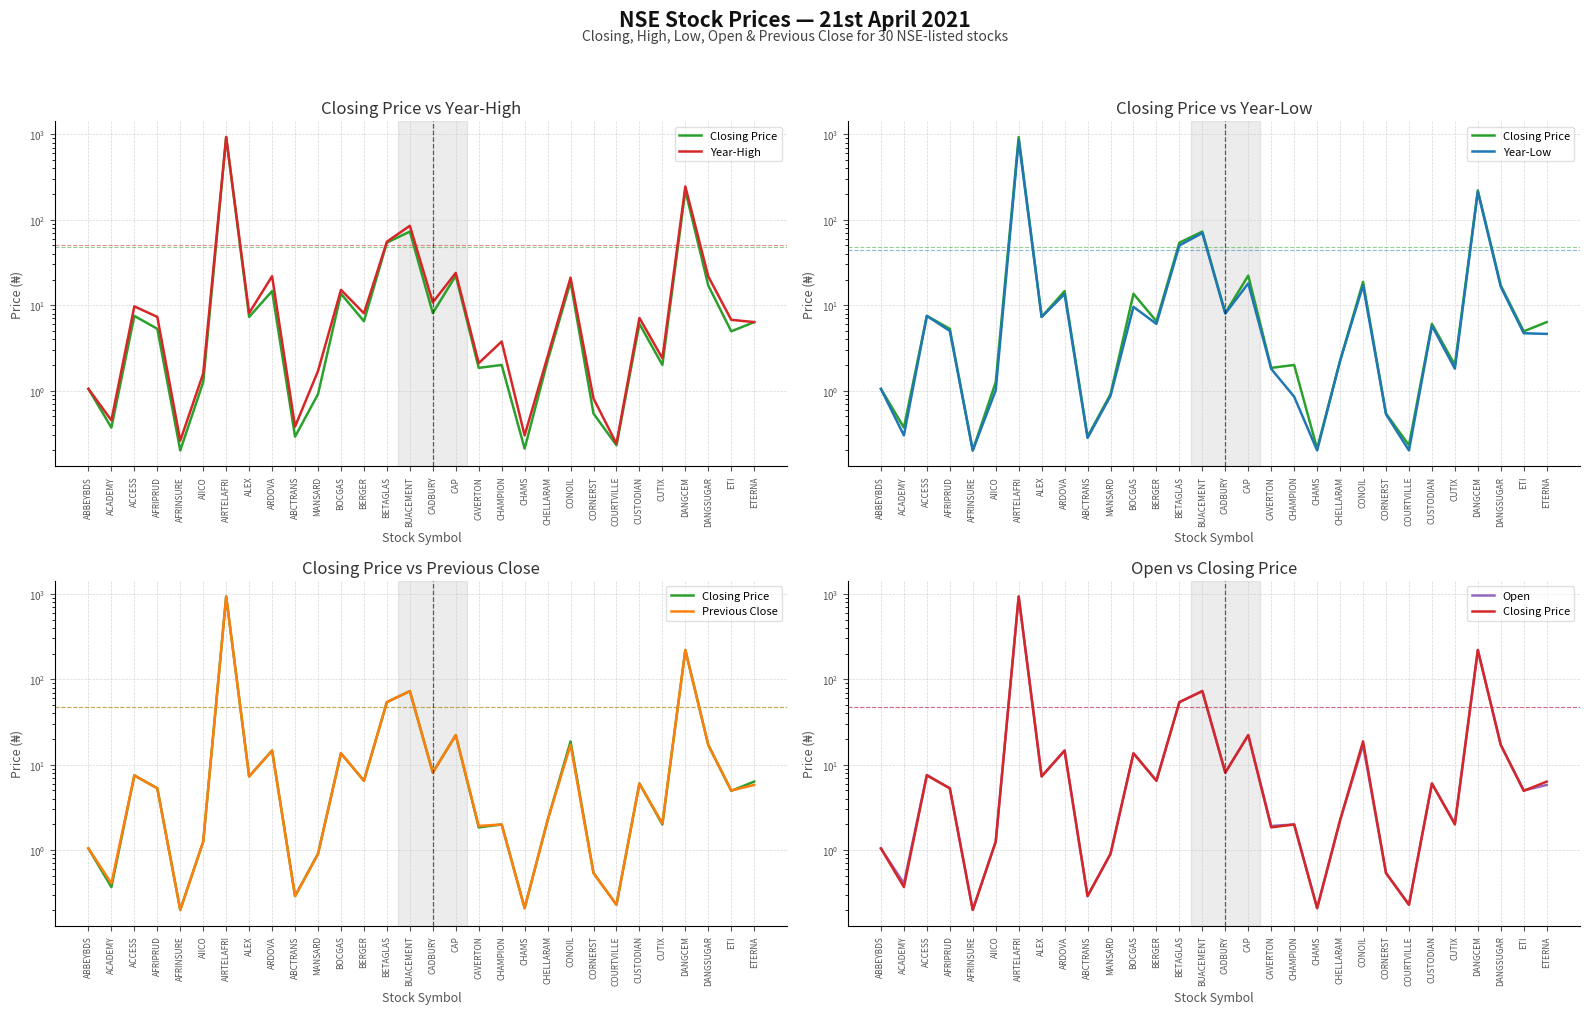

True or false: Previous Close and Year-Low cross at least once.

False